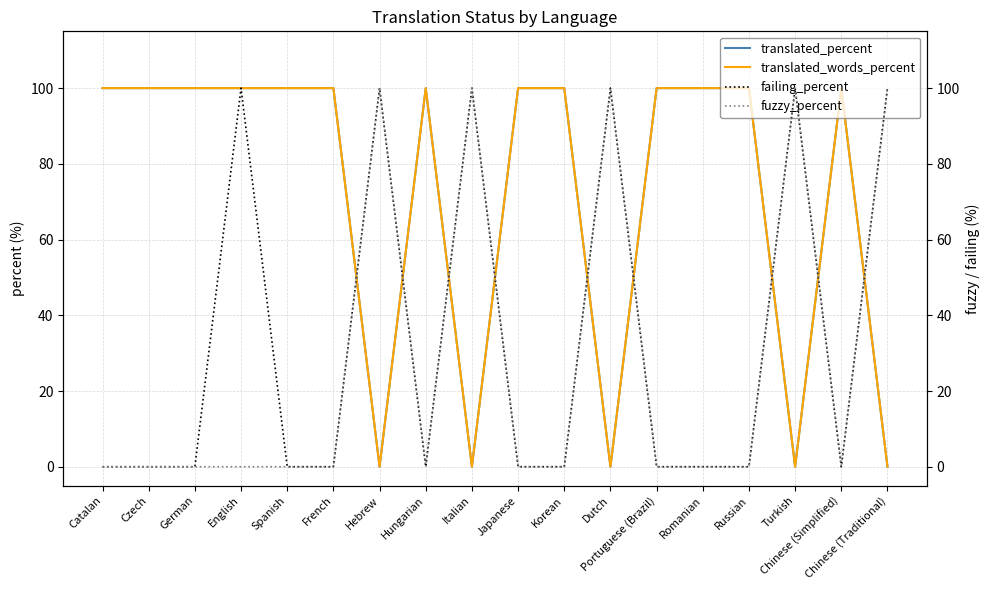

Between which two adjacent categories do translated_percent and fuzzy_percent first intersect?

French and Hebrew